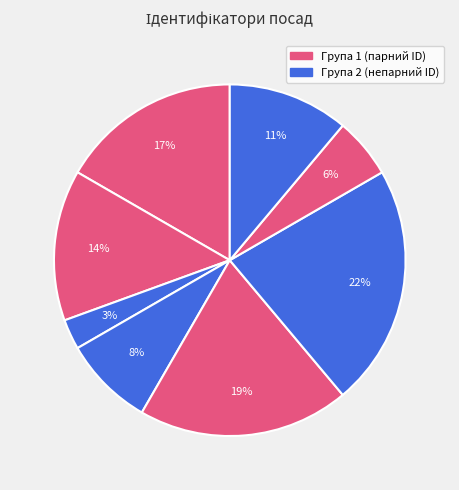

To the nearest percent, what is the difference between the largest and smallest slice percentages?

19%